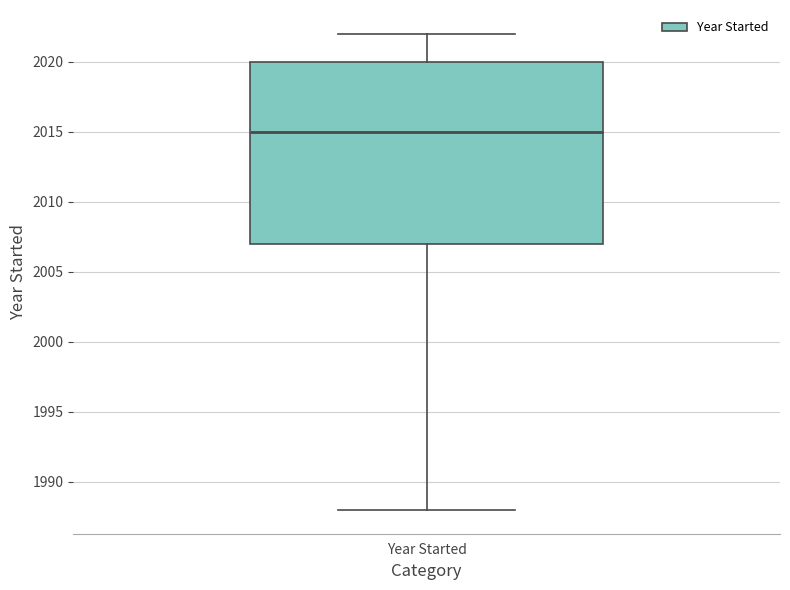

Transcribe this box plot: give where the median line is, the range the box spans, and where the two whiskers end, as read against the y-axis. The values are not printed on the chart, so give them approximately, as read against the axis.

median 2015, box 2007 to 2020, whiskers 1988 to 2022